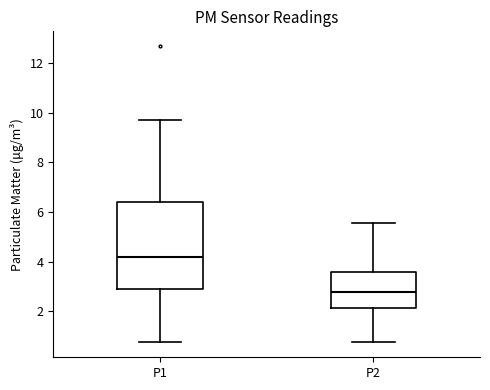

Reading left to right, read every box against the y-axis: the position of its median line, the range the box covers, and the ends of its whiskers. The values are not printed on the chart, so give them approximately, as read against the axis.

P1: median 4.2, box 2.8 to 6.4, whiskers 0.8 to 9.8
P2: median 2.8, box 2.2 to 3.6, whiskers 0.8 to 5.6